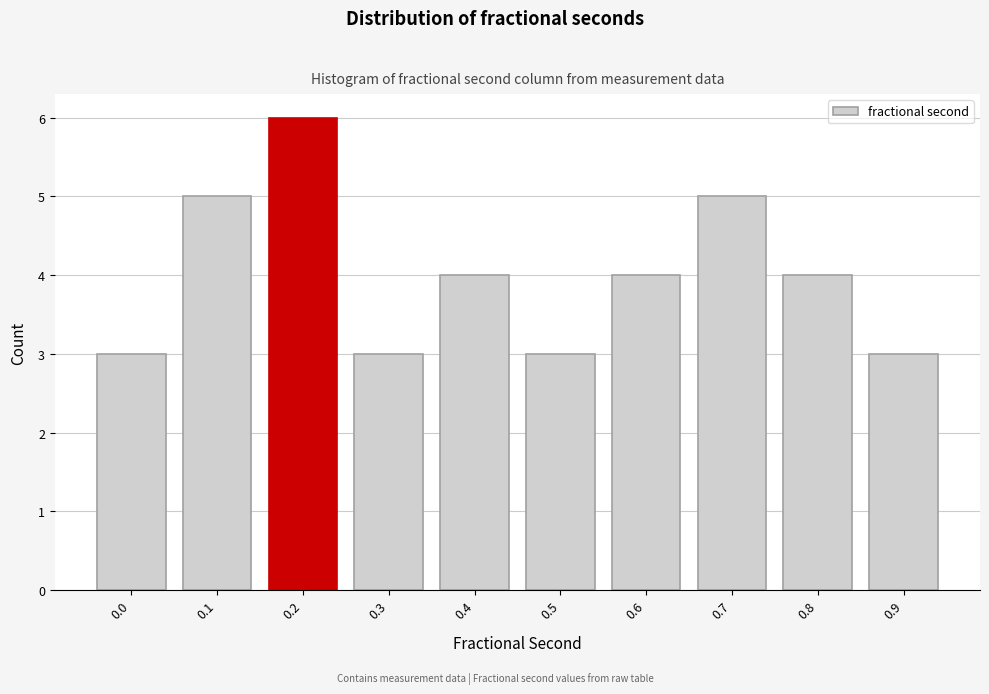

Reading left to right, transcribe all the data shown in this chart.

0.0=3	0.1=5	0.2=6	0.3=3	0.4=4	0.5=3	0.6=4	0.7=5	0.8=4	0.9=3